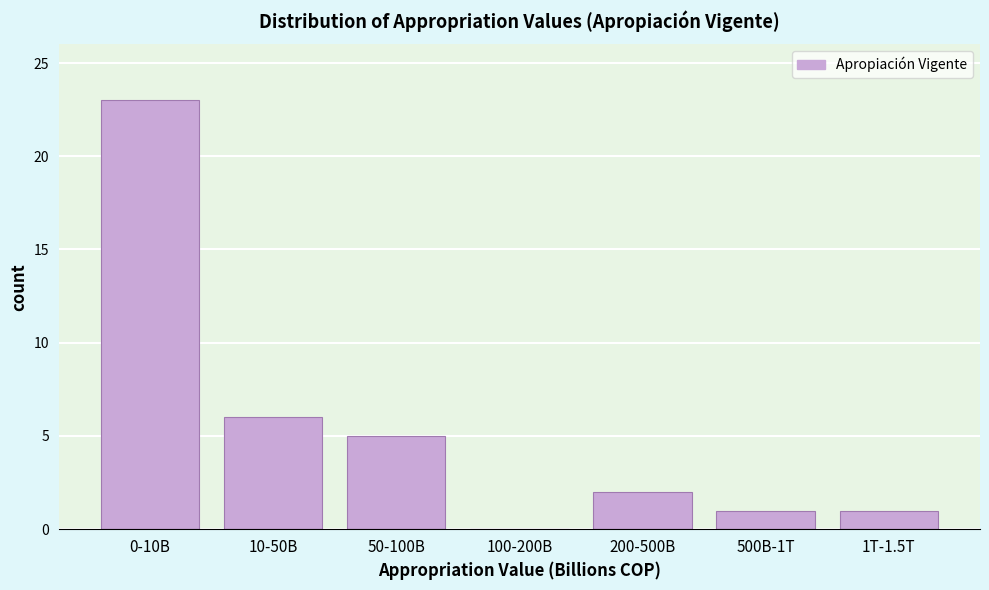

Reading left to right, transcribe all the data shown in this chart.

0-10B=23	10-50B=6	50-100B=5	100-200B=0	200-500B=2	500B-1T=1	1T-1.5T=1